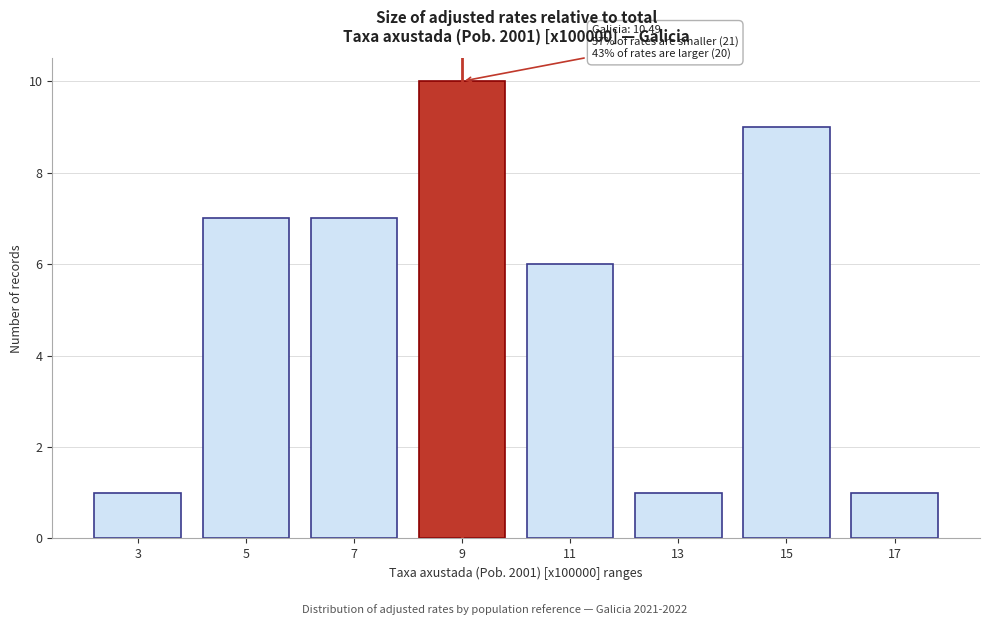

Reading left to right, list all the values displayed in this chart.

1	7	7	10	6	1	9	1